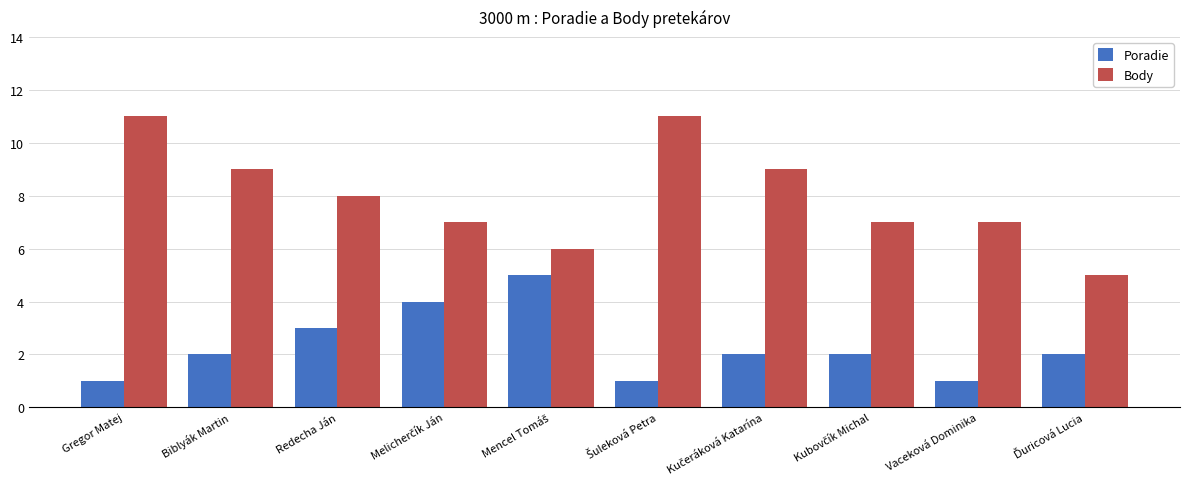

What is the sum of all Poradie values?

23